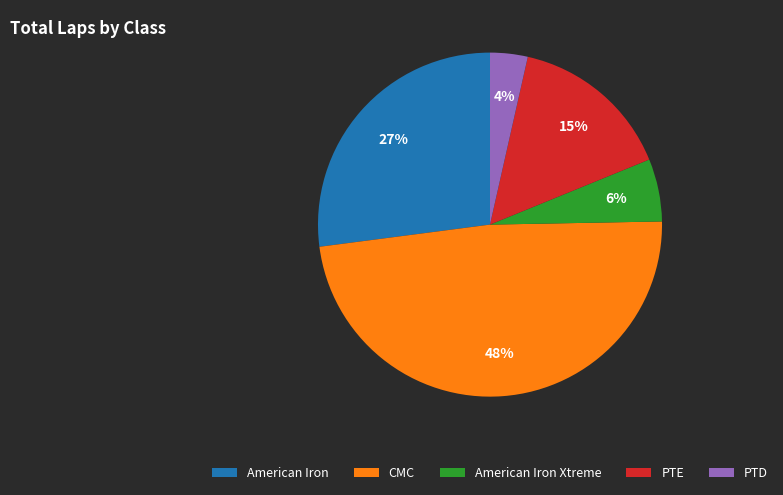

To the nearest percent, what is the combined percentage of CMC and PTD?

52%